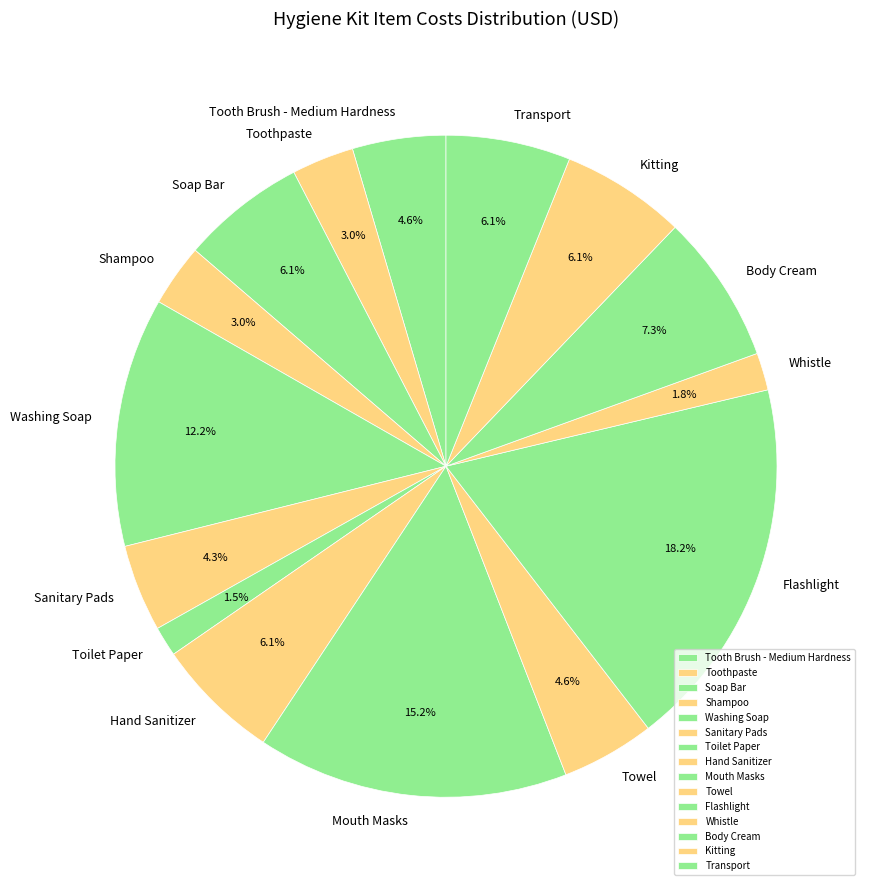

Approximately how many times larger is the value at Toilet Paper compared to Tooth Brush - Medium Hardness?

0.3